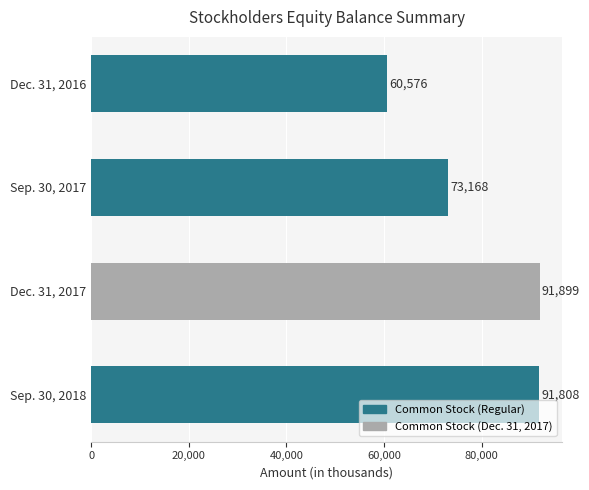

What is the difference between the values at Dec. 31, 2016 and Sep. 30, 2017?

12592